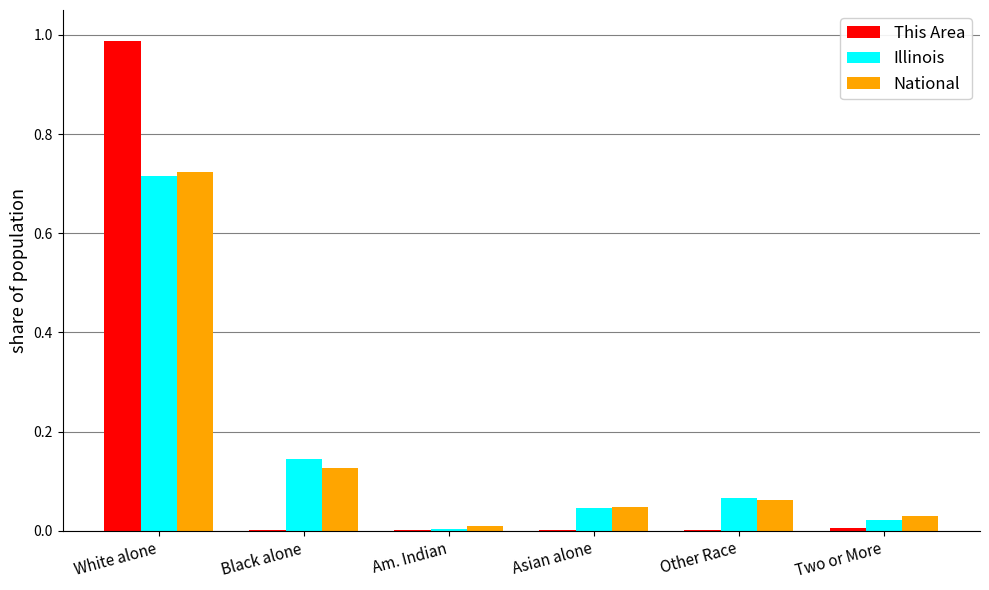

Is it true that National equals 0.0 at Am. Indian?

True